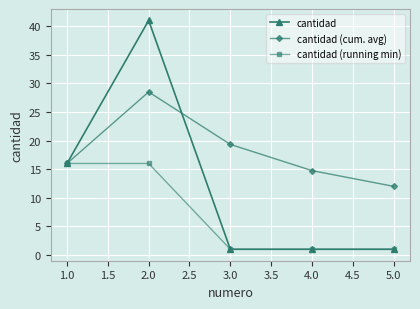

What is the label of the 4th point from the left?

4.0